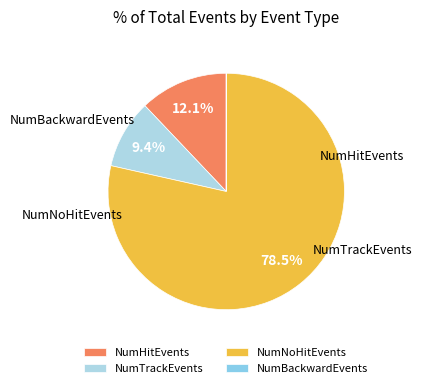

Is it true that NumNoHitEvents is 65% of the pie?

False